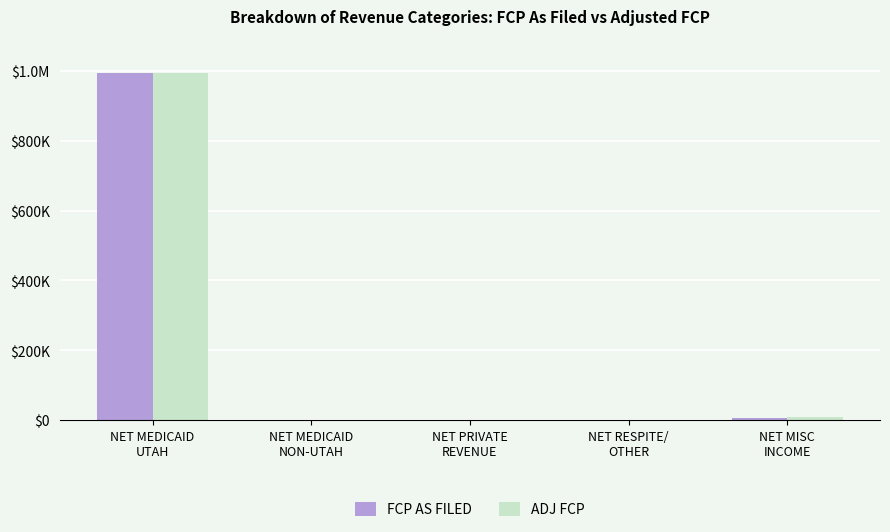

At NET MEDICAID
NON-UTAH, list the series in order from largest to smallest.

FCP AS FILED, ADJ FCP